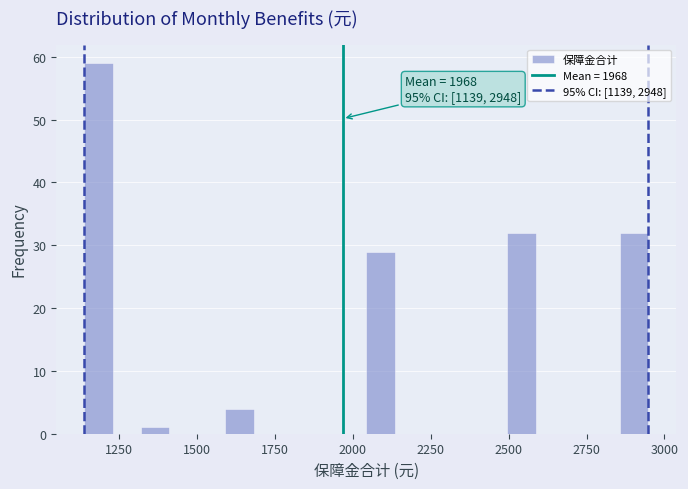

Around what value on the x-axis is the tallest bar? Give the approximate position of its centre, as read against the axis.

1200